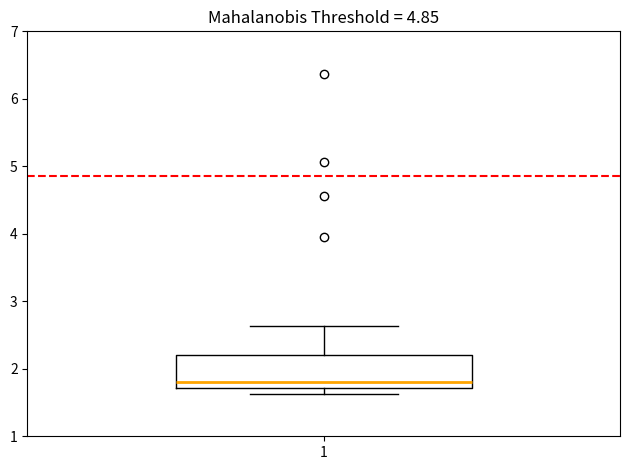

Where does the median line of the box at x = 1 sit on the y-axis? The values are not printed on the chart, so give them approximately, as read against the axis.

1.8